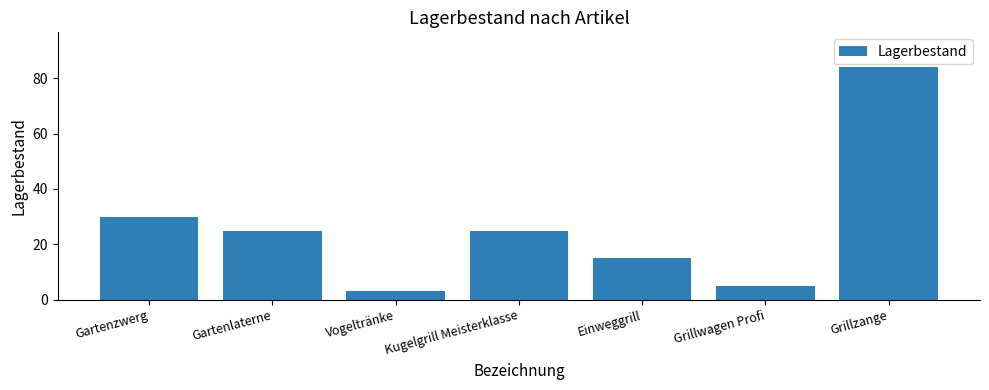

What is the average value?

27